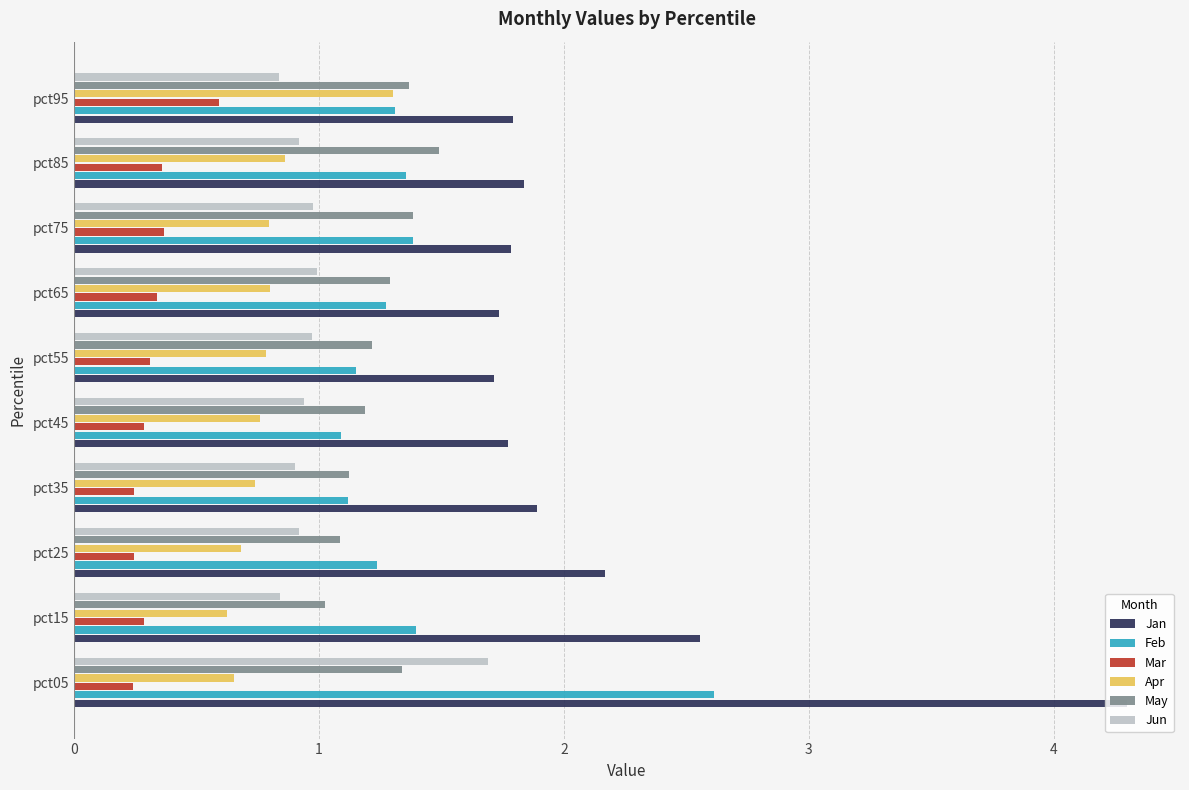

What is the average value of the Jun series?

1.0